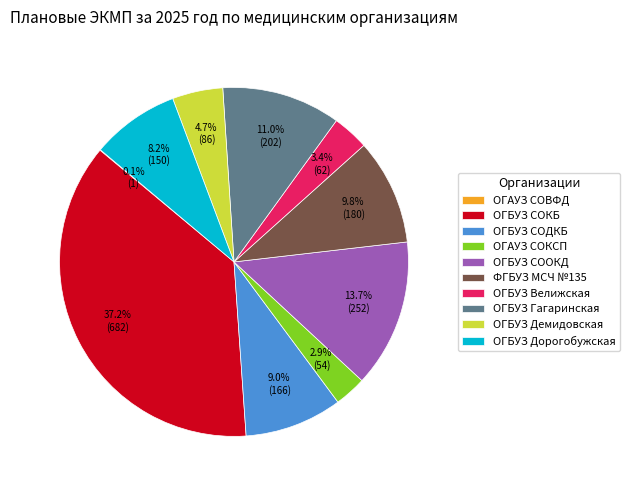

To the nearest percent, what is the difference between the largest and smallest slice percentages?

37%